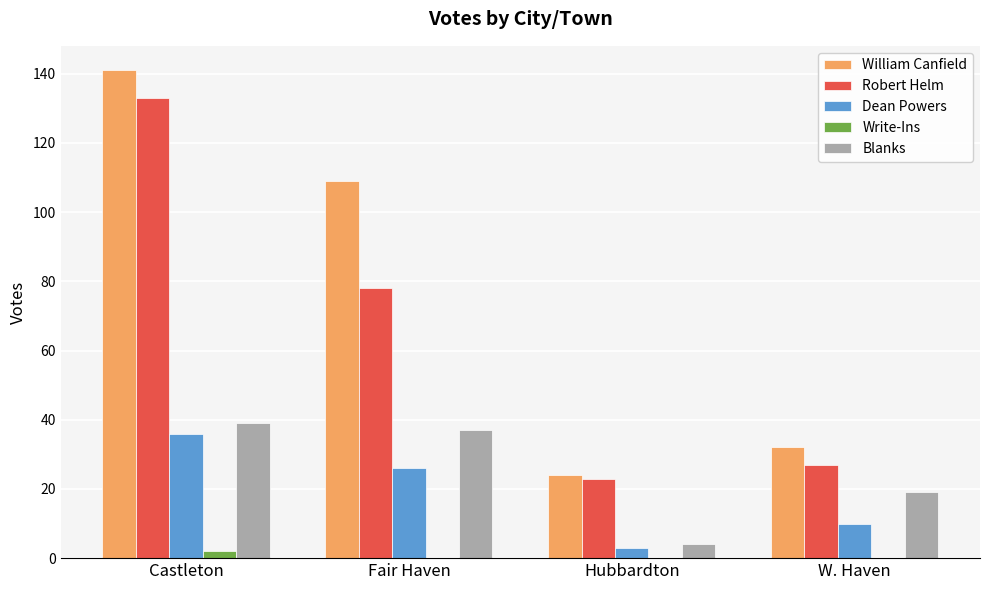

Does the chart contain stacked bars?

No